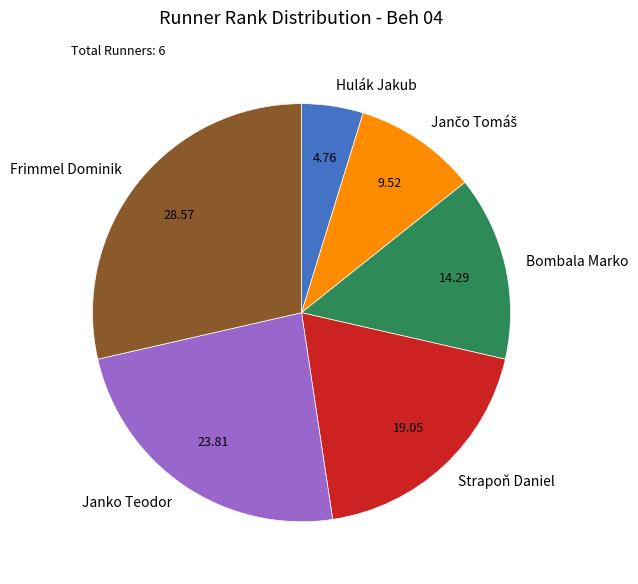

What is the ratio of the value at Janko Teodor to the value at Frimmel Dominik?

0.8